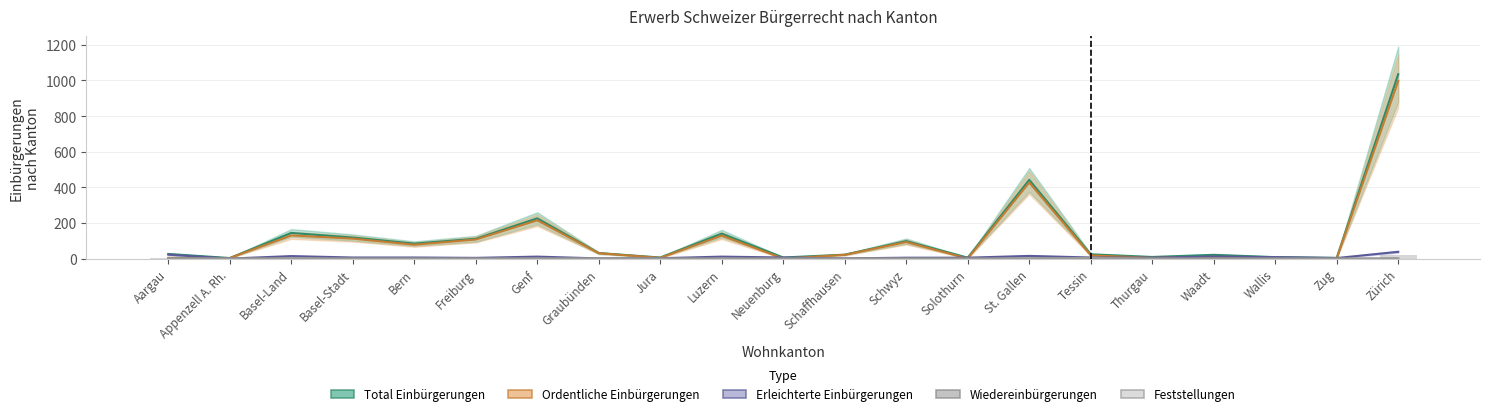

Count the Wiedereinbürgerungen values in the range 0 to 1.

20